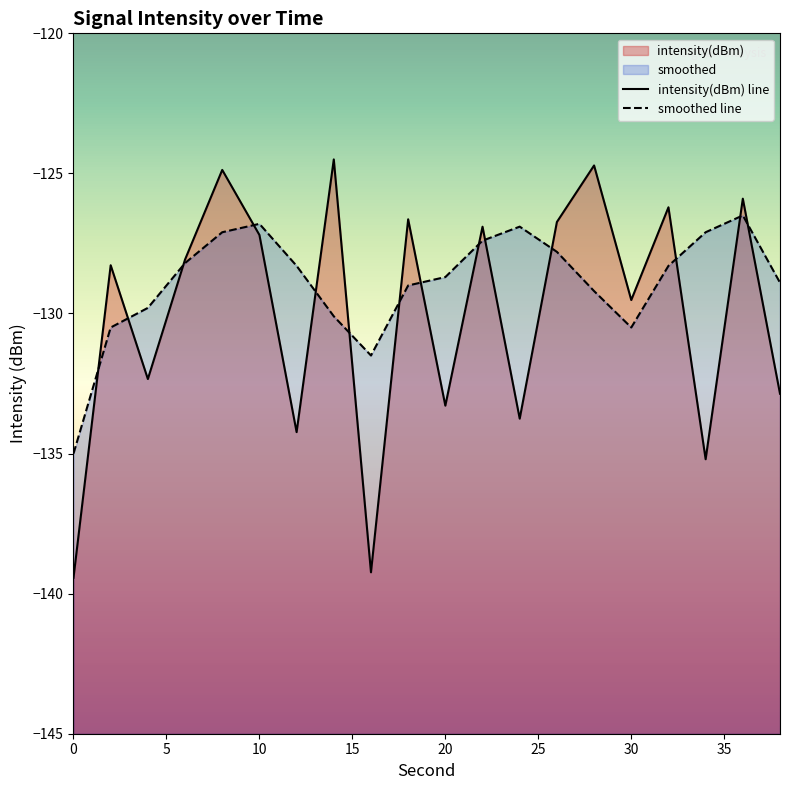

Reading left to right, transcribe all the data shown in this chart.

intensity(dBm) line: -139.4	-128.3	-132.3	-128.1	-124.9	-127.2	-134.2	-124.5	-139.2	-126.6	-133.3	-126.9	-133.8	-126.7	-124.7	-129.5	-126.2	-135.2	-125.9	-132.9
smoothed line: -135.0	-130.5	-129.8	-128.2	-127.1	-126.8	-128.3	-130.1	-131.5	-129.0	-128.7	-127.4	-126.9	-127.8	-129.2	-130.5	-128.3	-127.1	-126.5	-128.9